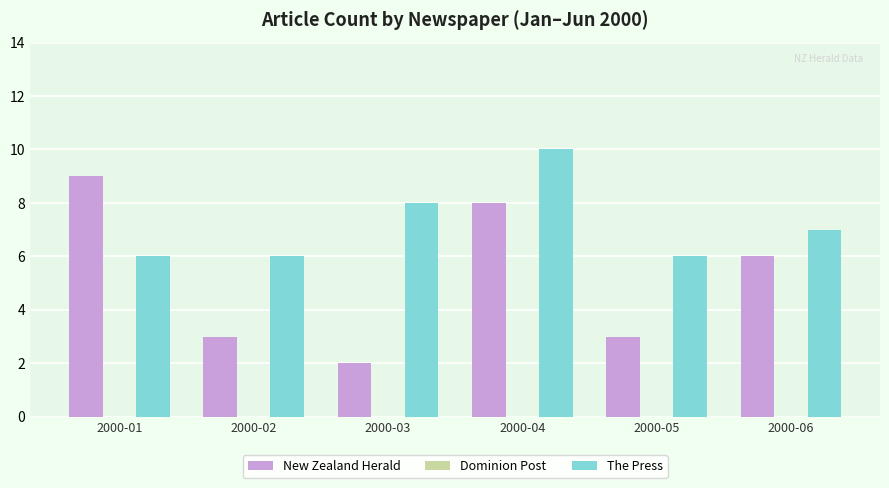

What is the average value of the The Press series?

7